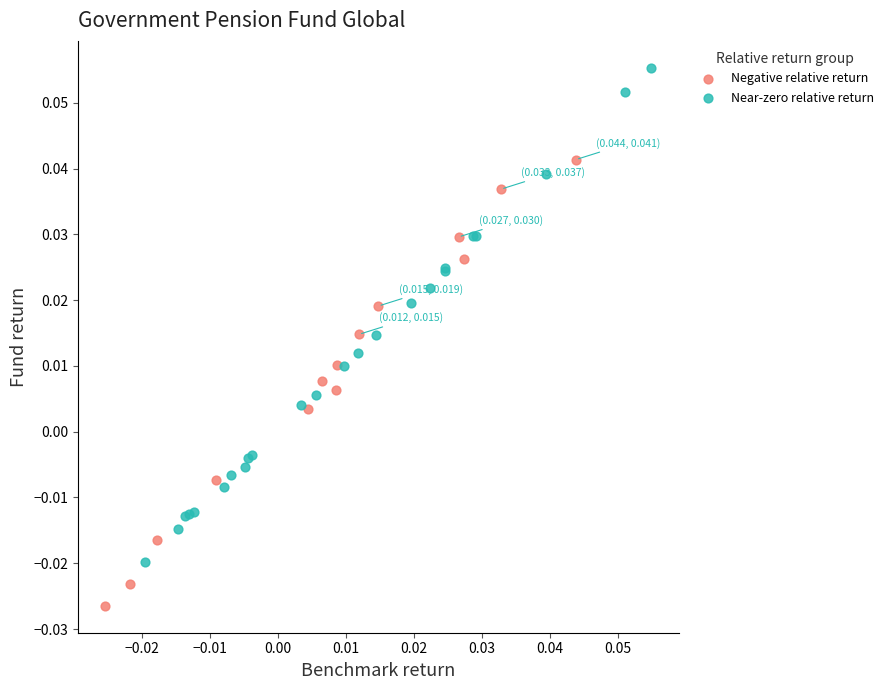

Which series reaches the minimum Y coordinate?

Negative relative return